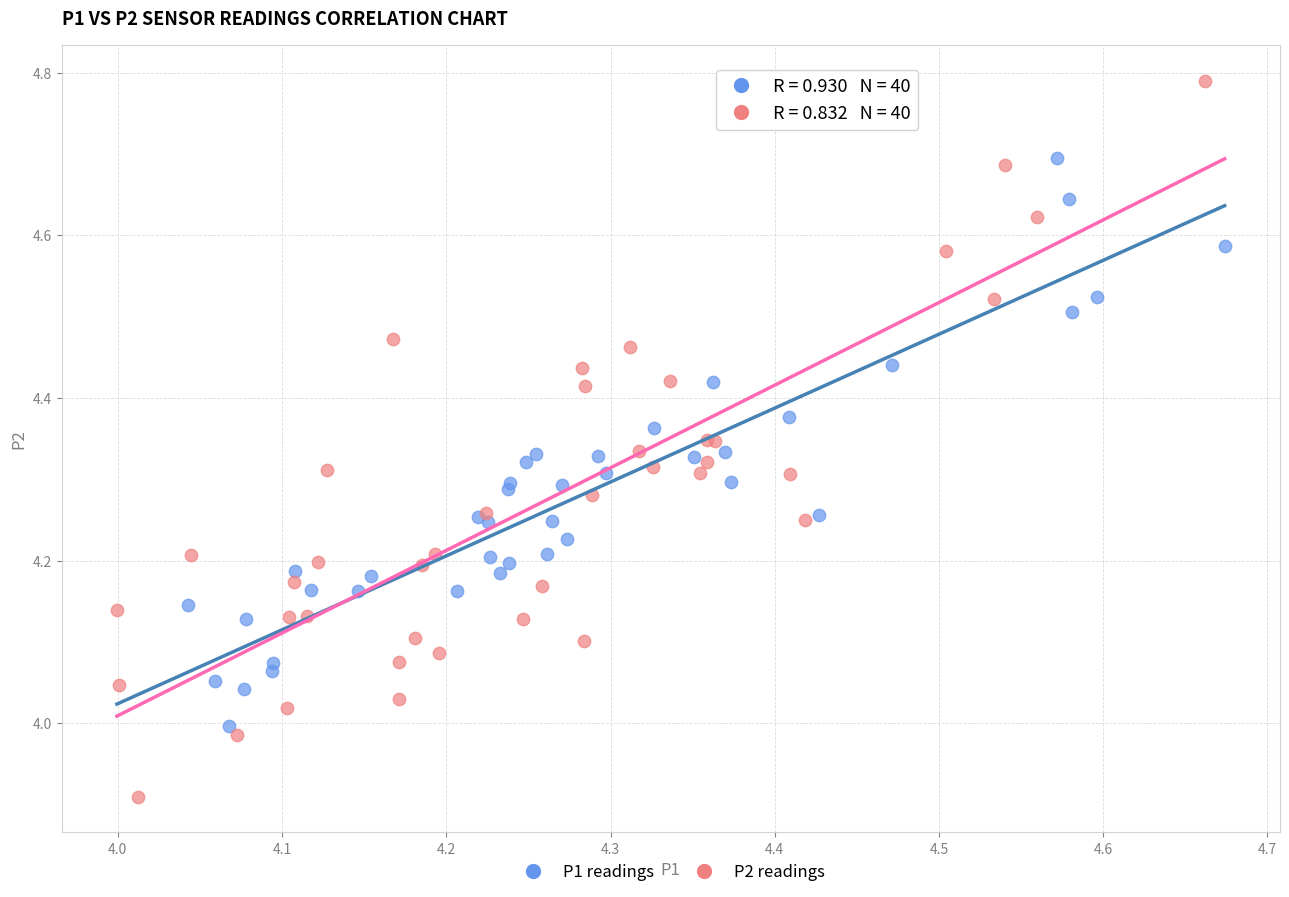

Which series has the widest spread of Y values?

P2 readings